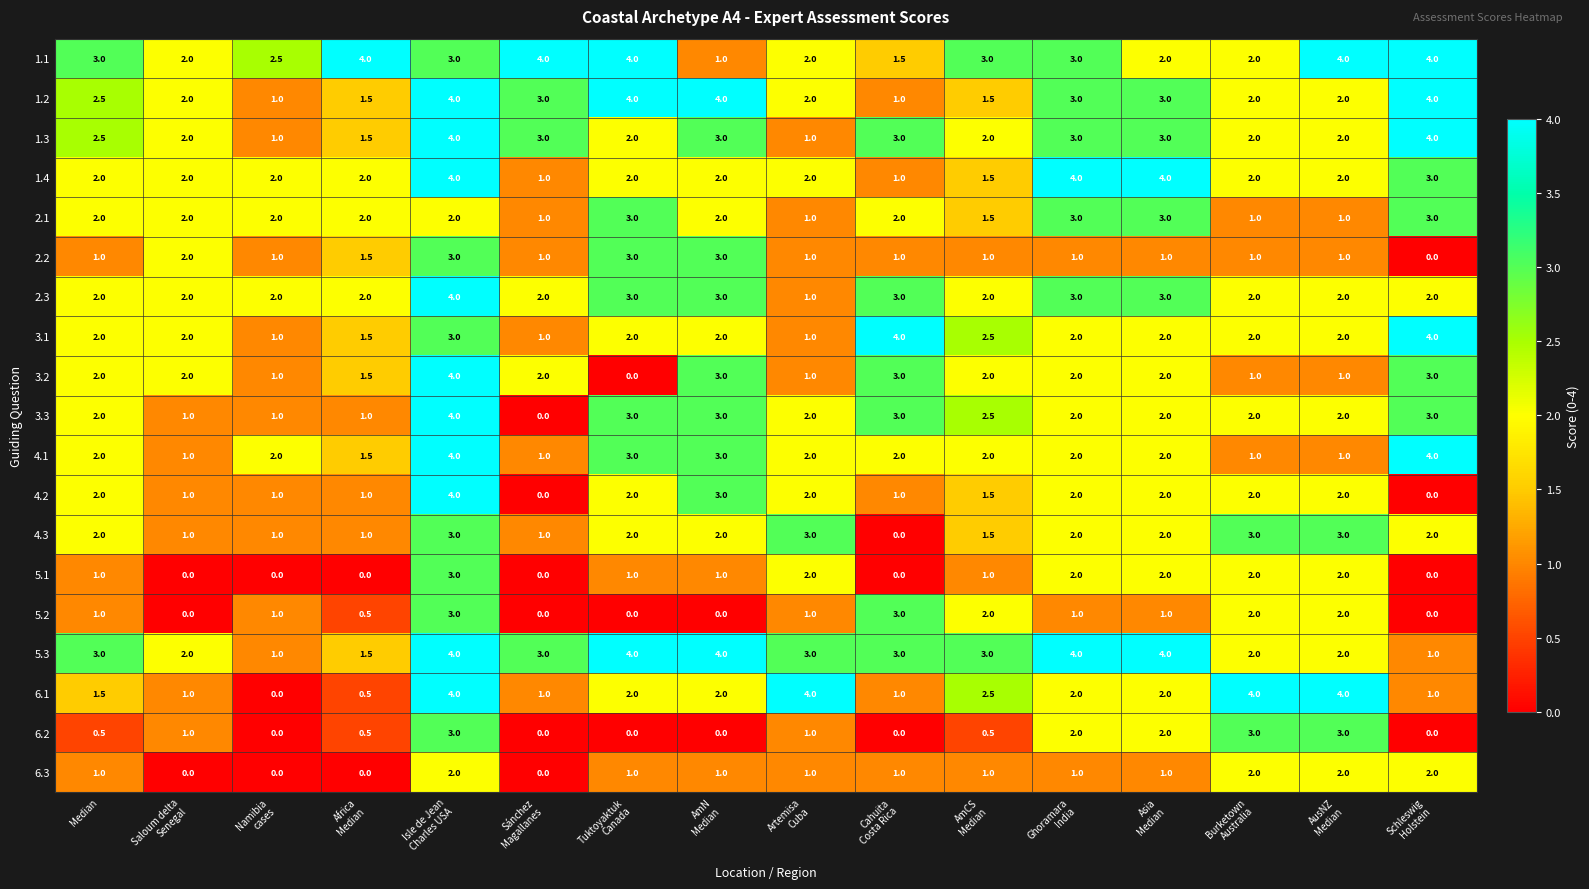

What is the sum of all 2.3 values?

38.0